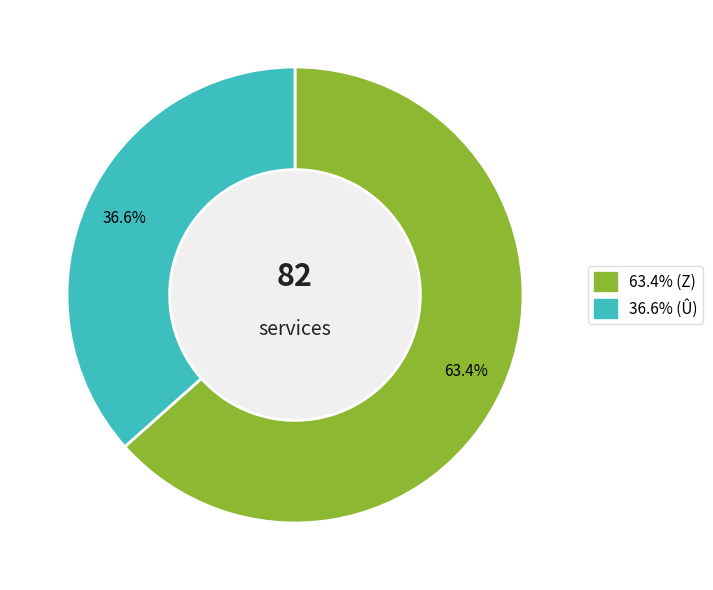

Is there a majority slice in this chart?

Yes